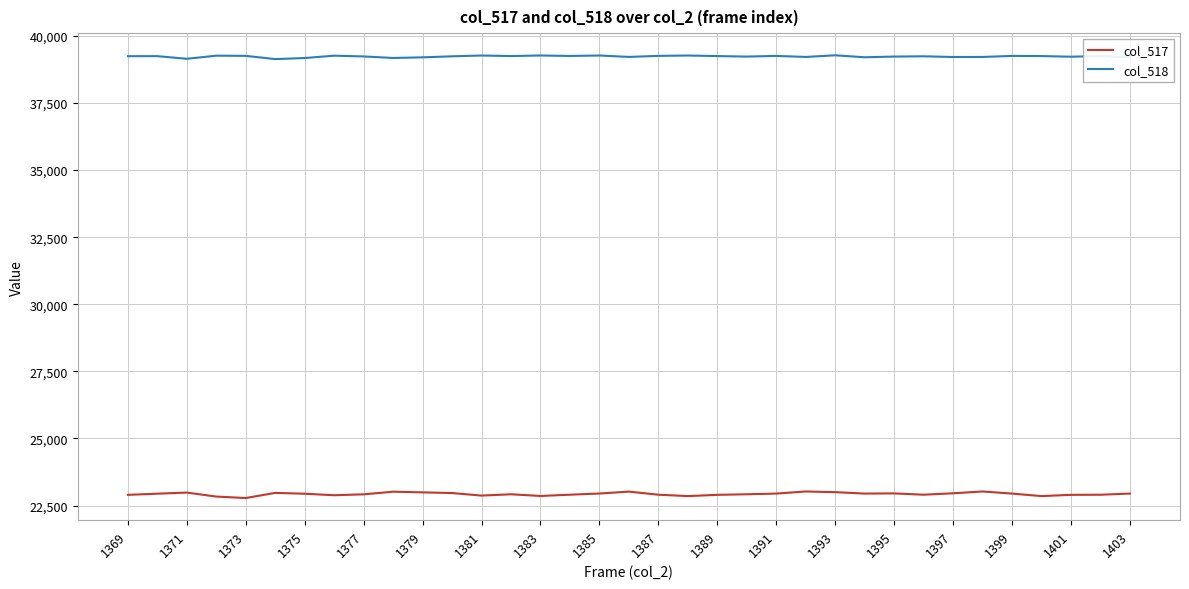

Rank the series by their average value, from lowest to highest.

col_517, col_518